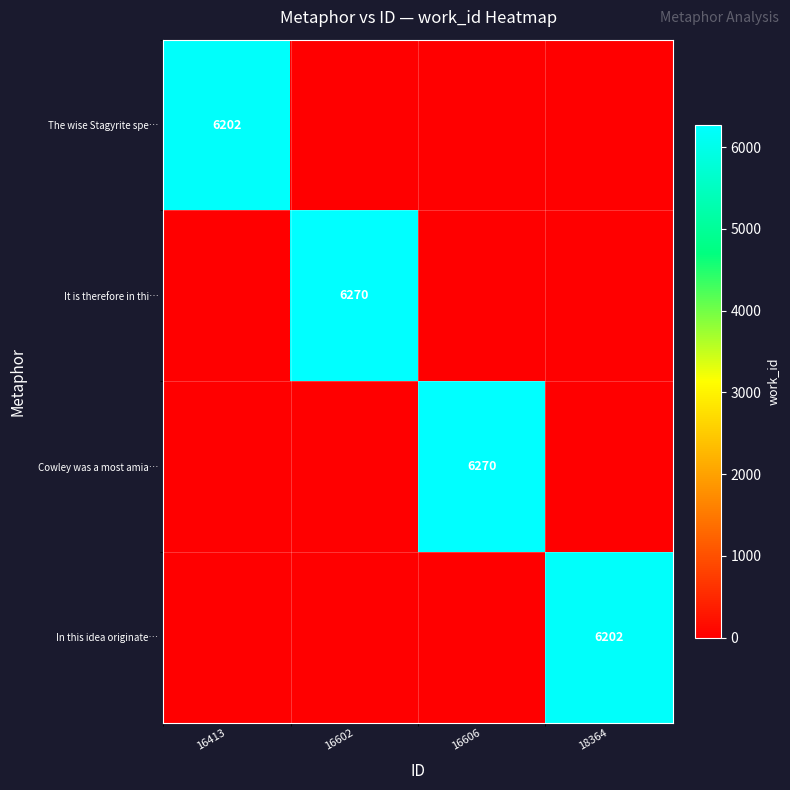

What is the total value across all series at 16602?

6270